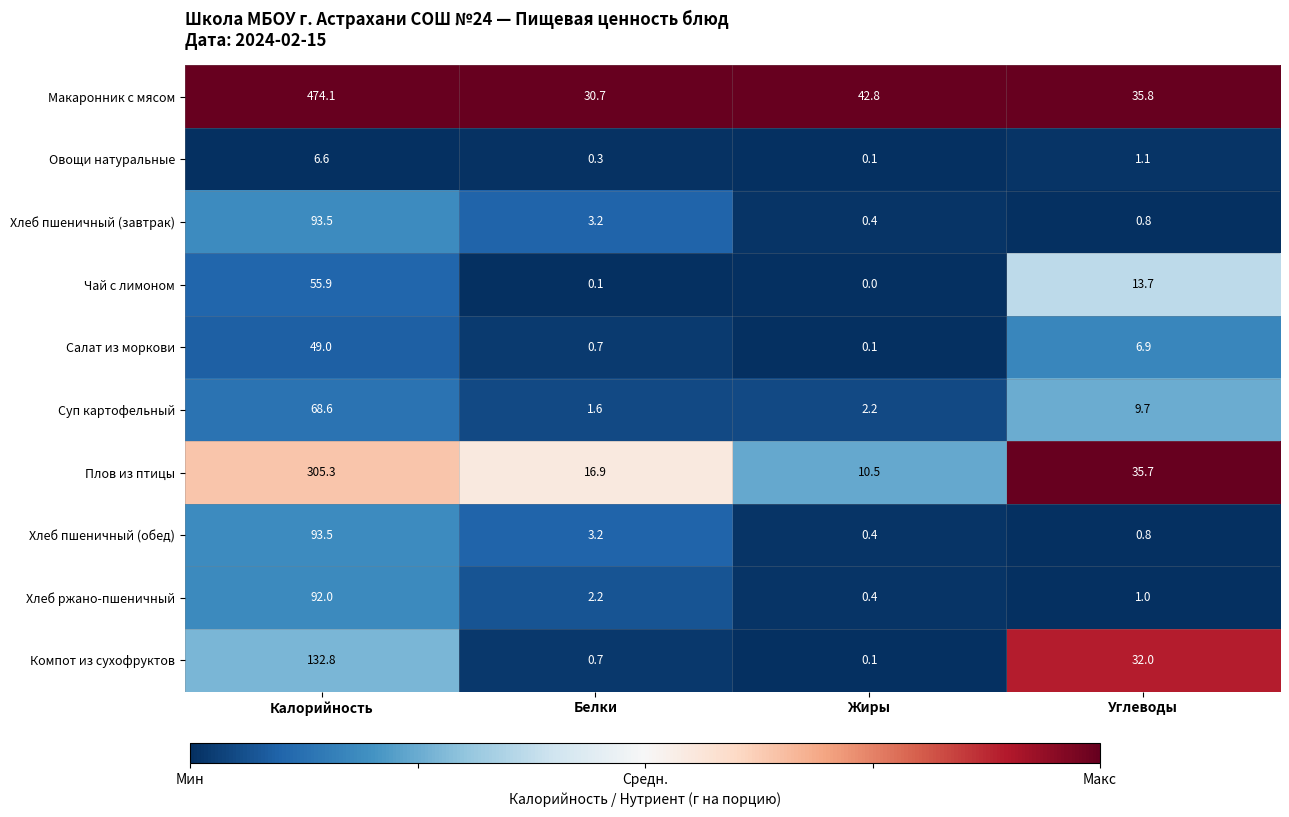

What is the total value across all series at Белки?

59.6